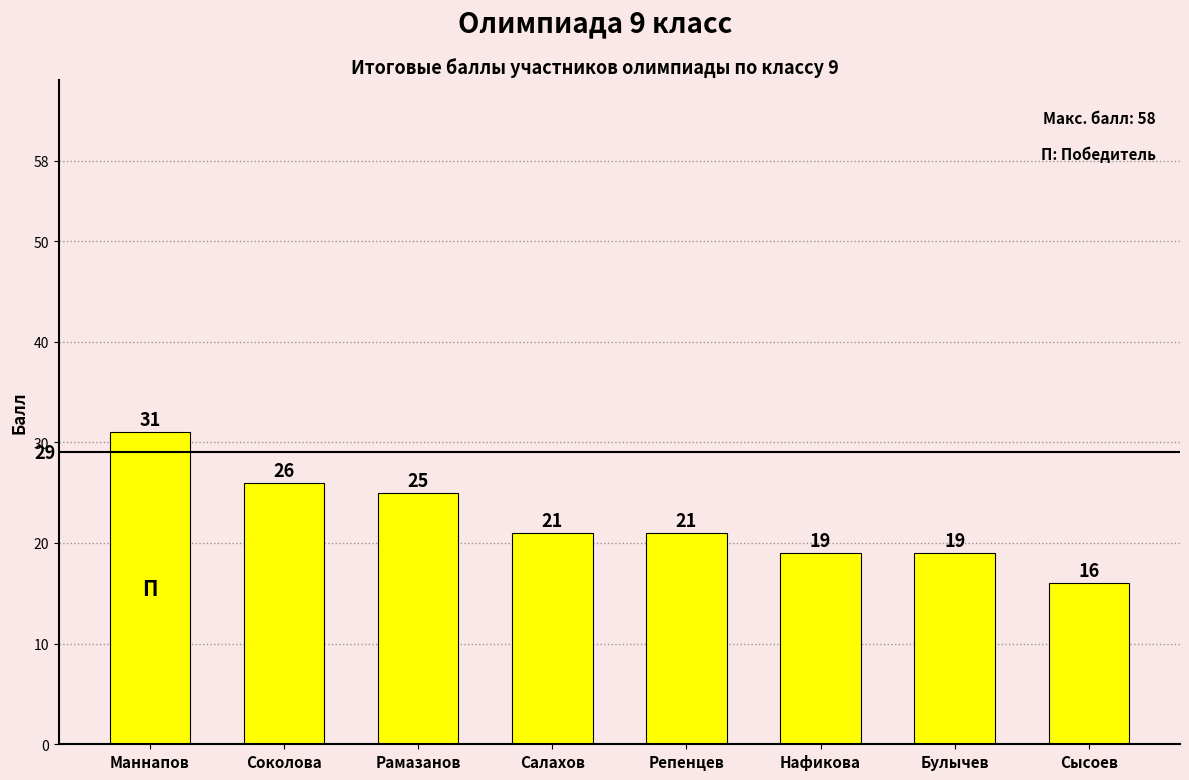

What is the label of the 1st bar from the right?

Сысоев